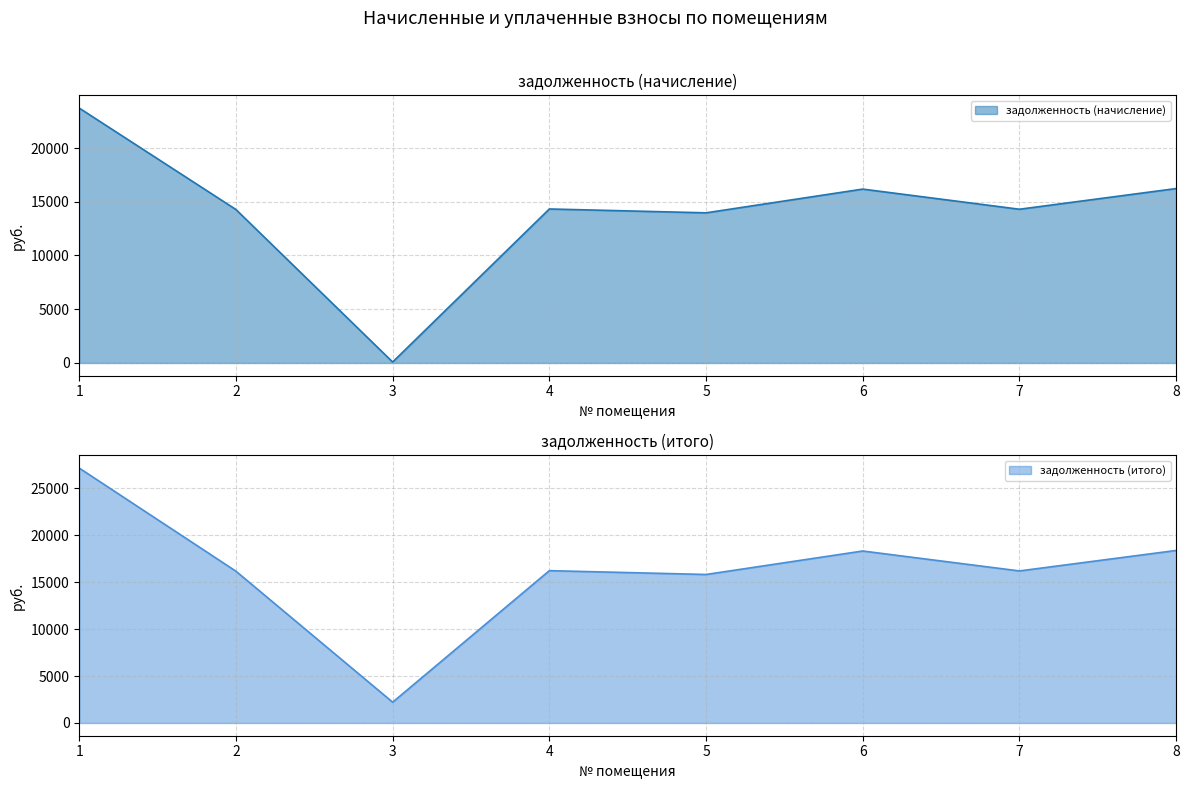

What is the difference between the highest and lowest values at 3?

2126.3